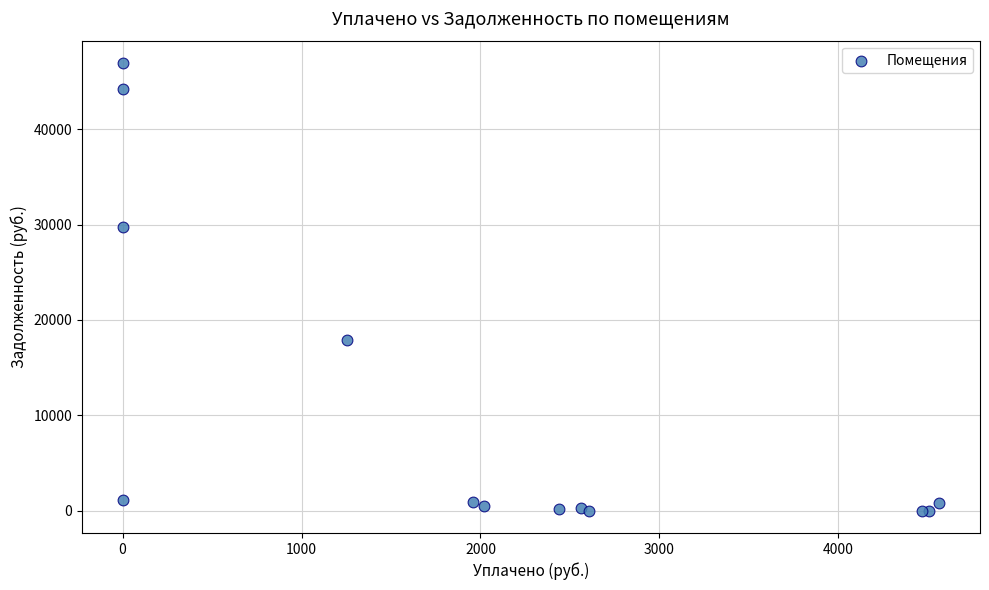

What Y value in the scatter plot is closest to 23468?

17930.1